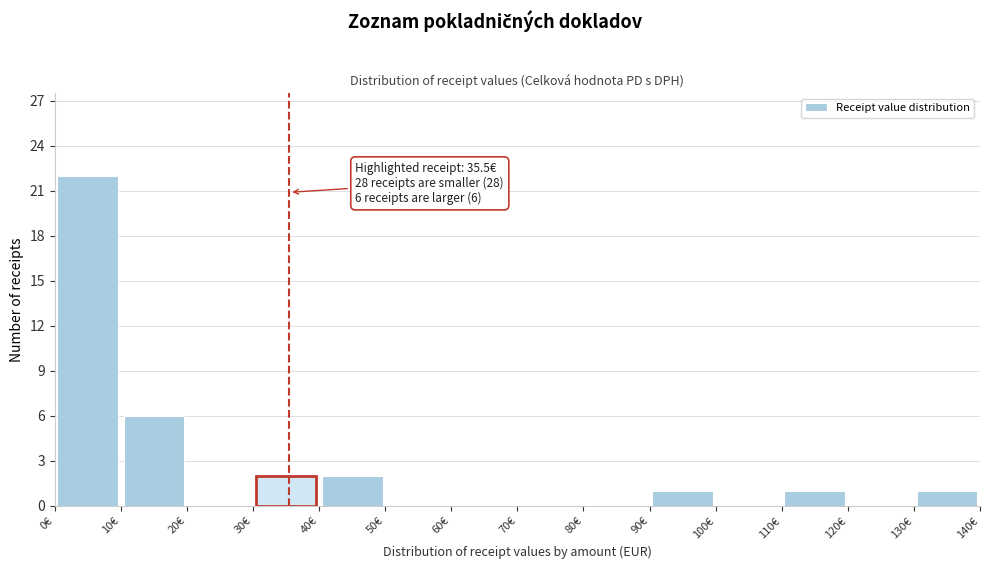

Over which range of the x-axis is the bar tallest?

0 to 10